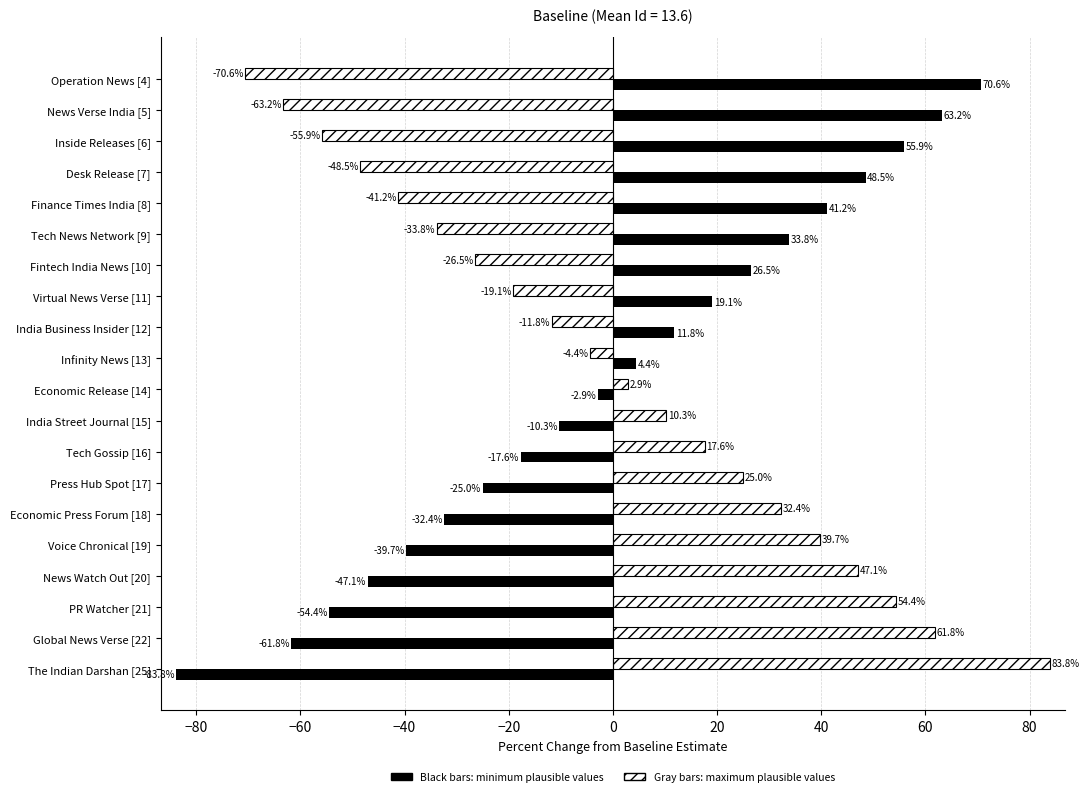

Which label corresponds to the smallest value in the chart?

The Indian Darshan [25]